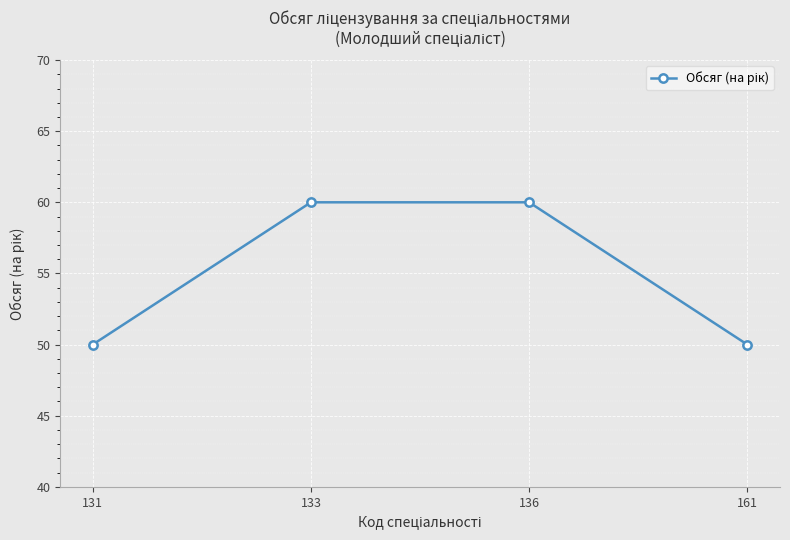

What is the sum of the values at 136 and 133?

120